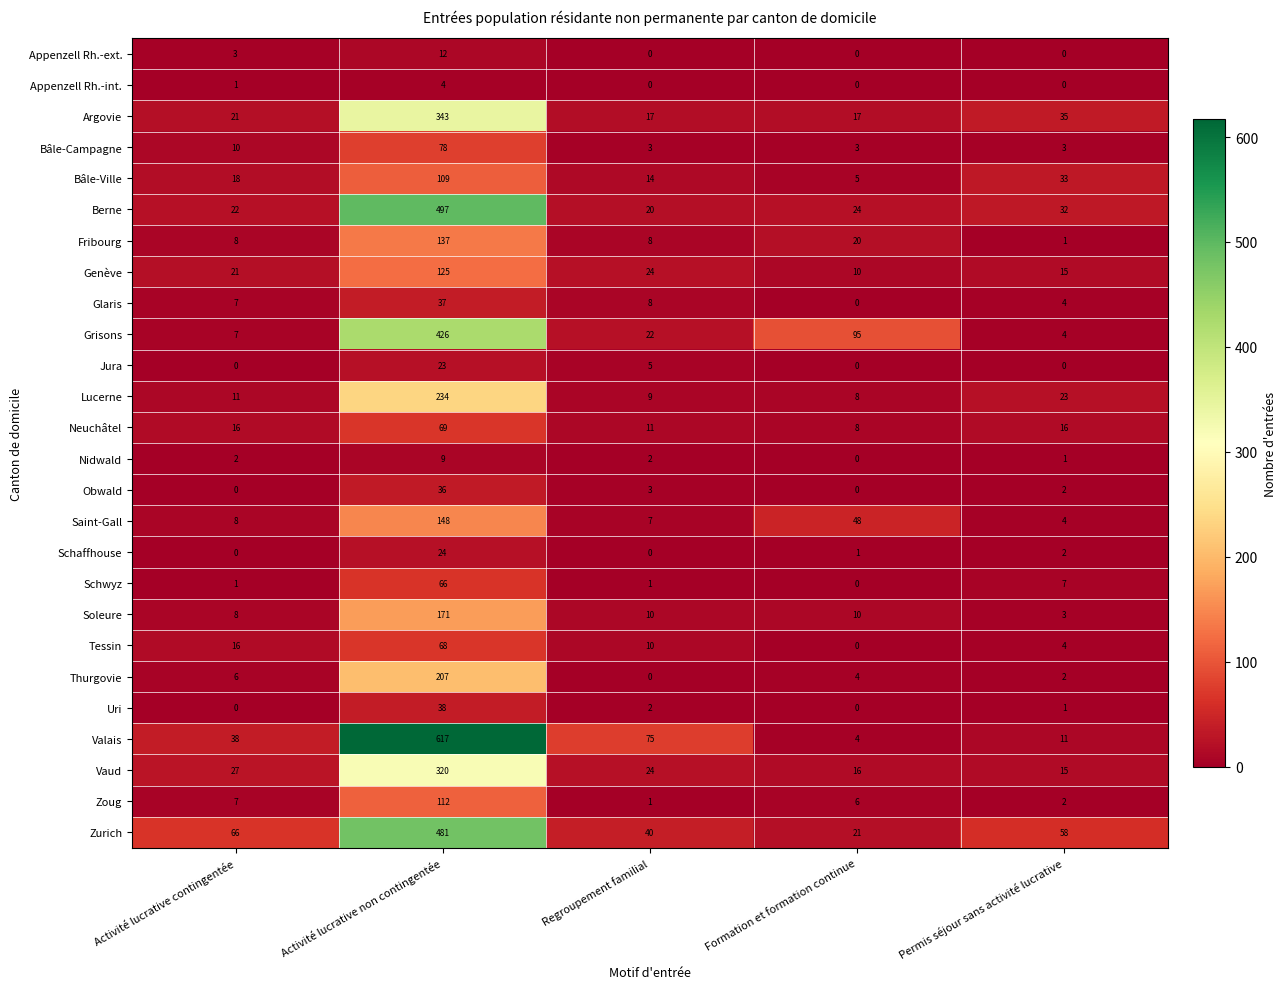

The value of Saint-Gall at Formation et formation continue is 48. True or false?

True